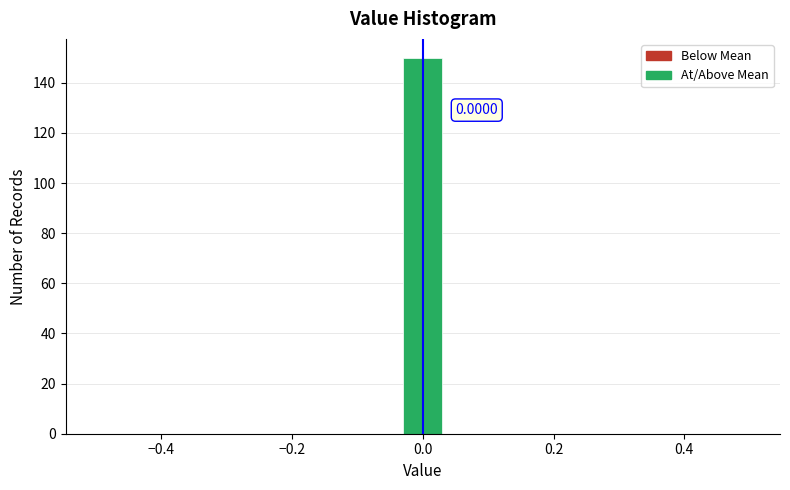

Around what value on the x-axis is the tallest bar? Give the approximate position of its centre, as read against the axis.

0.00